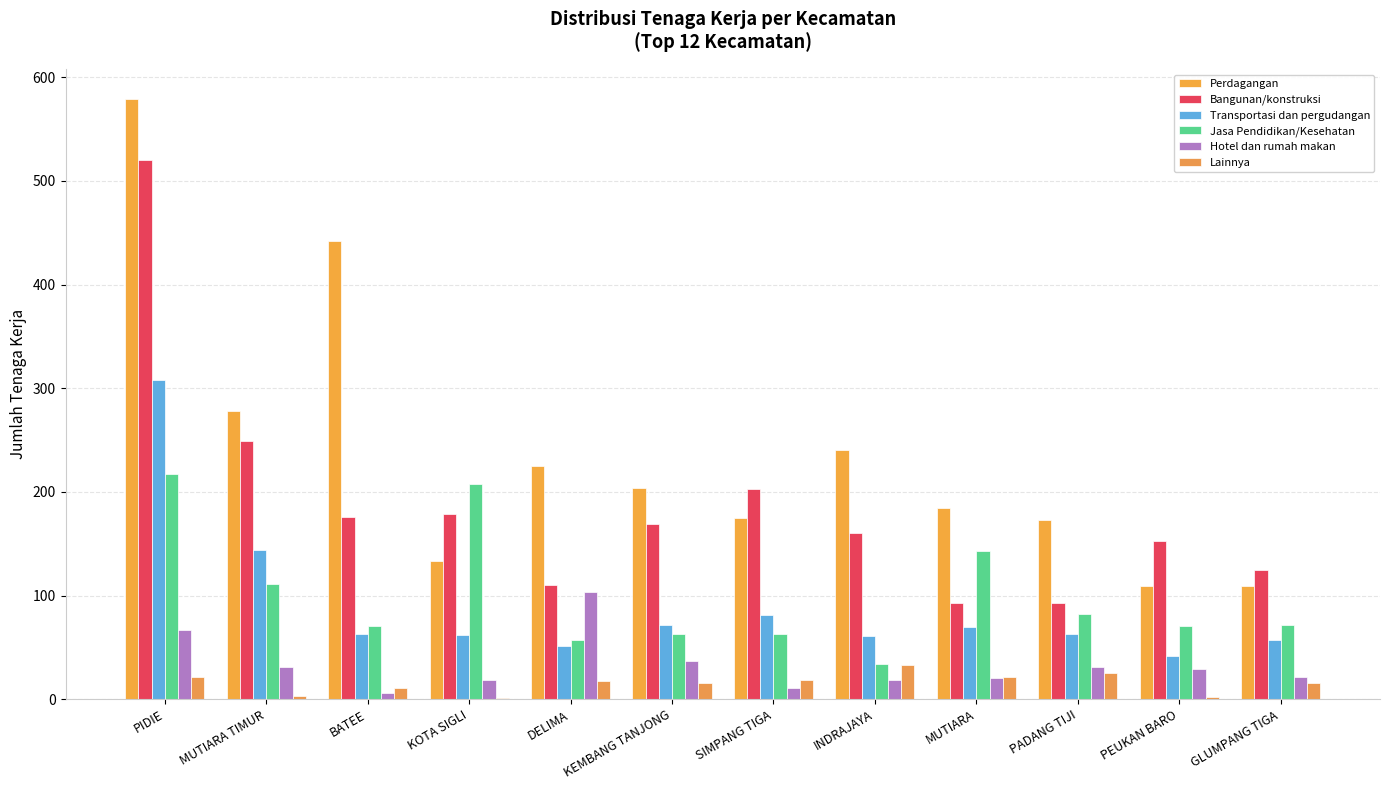

Does the chart contain stacked bars?

No